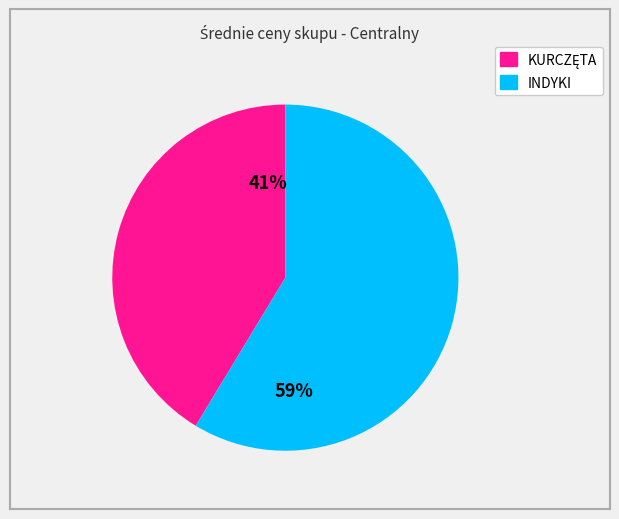

To the nearest percent, what is the average slice percentage?

50%